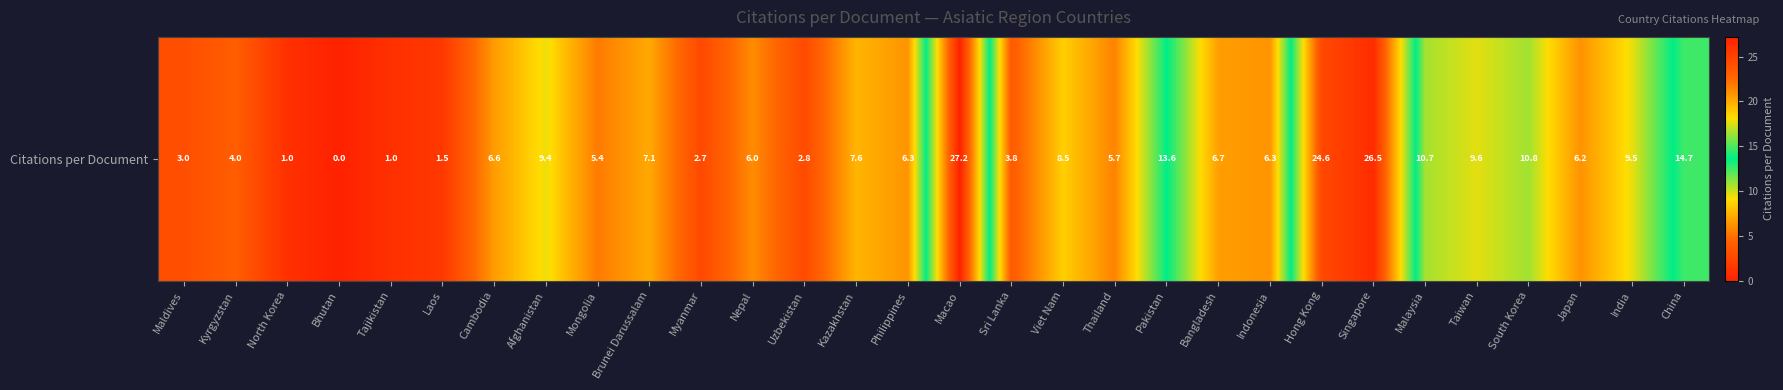

At which category does the chart reach its peak across all series?

Macao